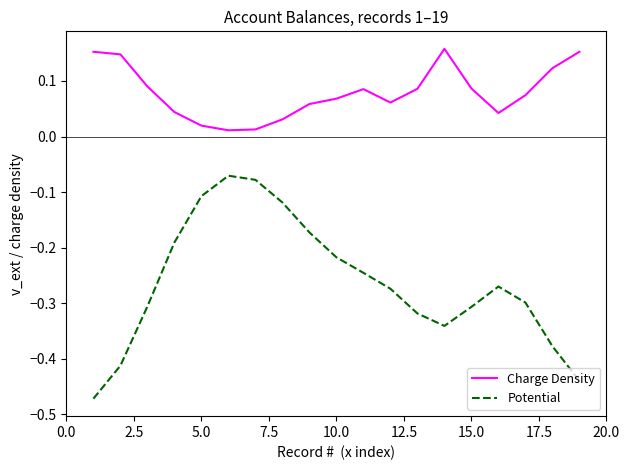

Rank the series by their maximum value, from highest to lowest.

Charge Density, Potential